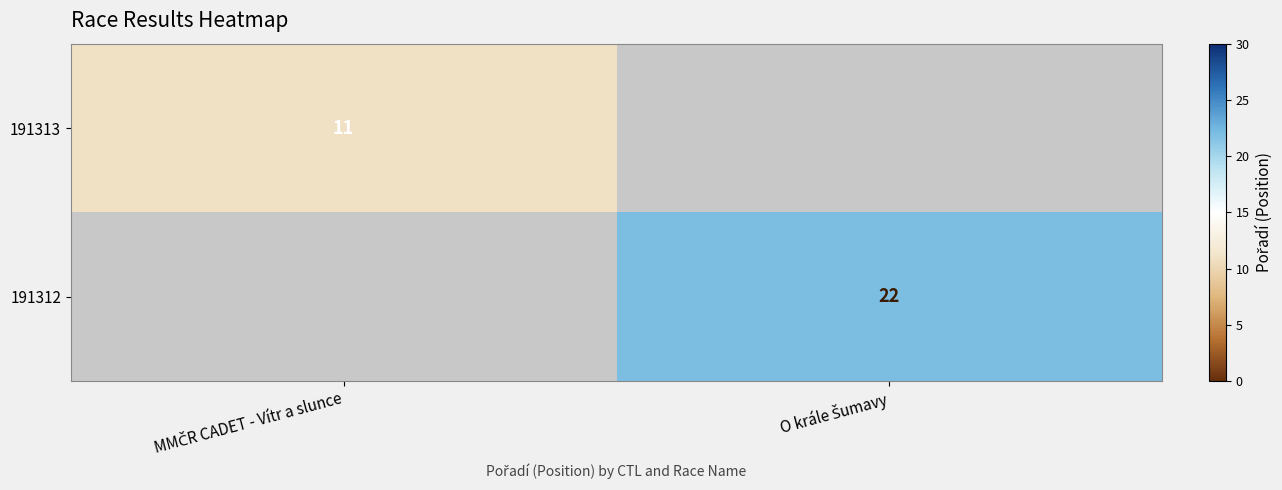

Rank the categories by 191313 value from lowest to highest.

MMČR CADET - Vítr a slunce, O krále Šumavy